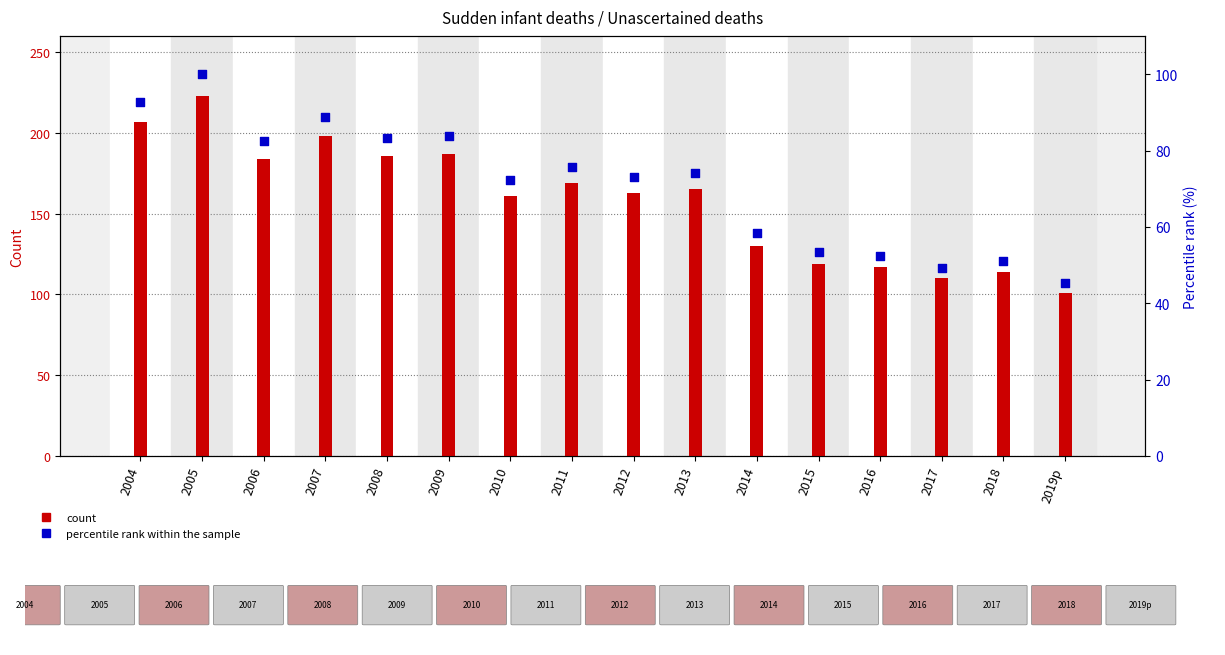

At how many categories does at least one series exceed 185?

5